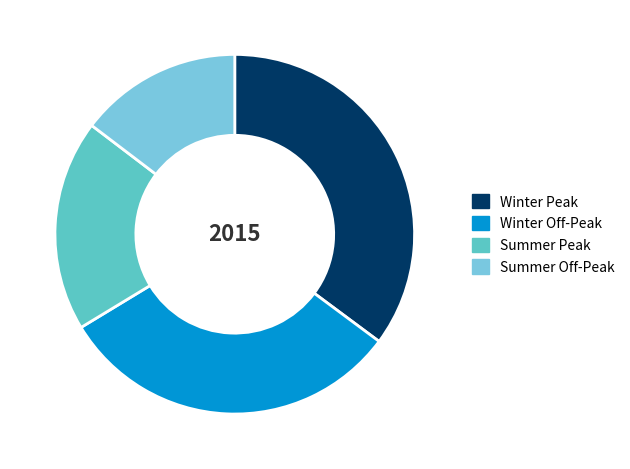

Do Summer Off-Peak and Summer Peak together represent more than half of the pie?

No